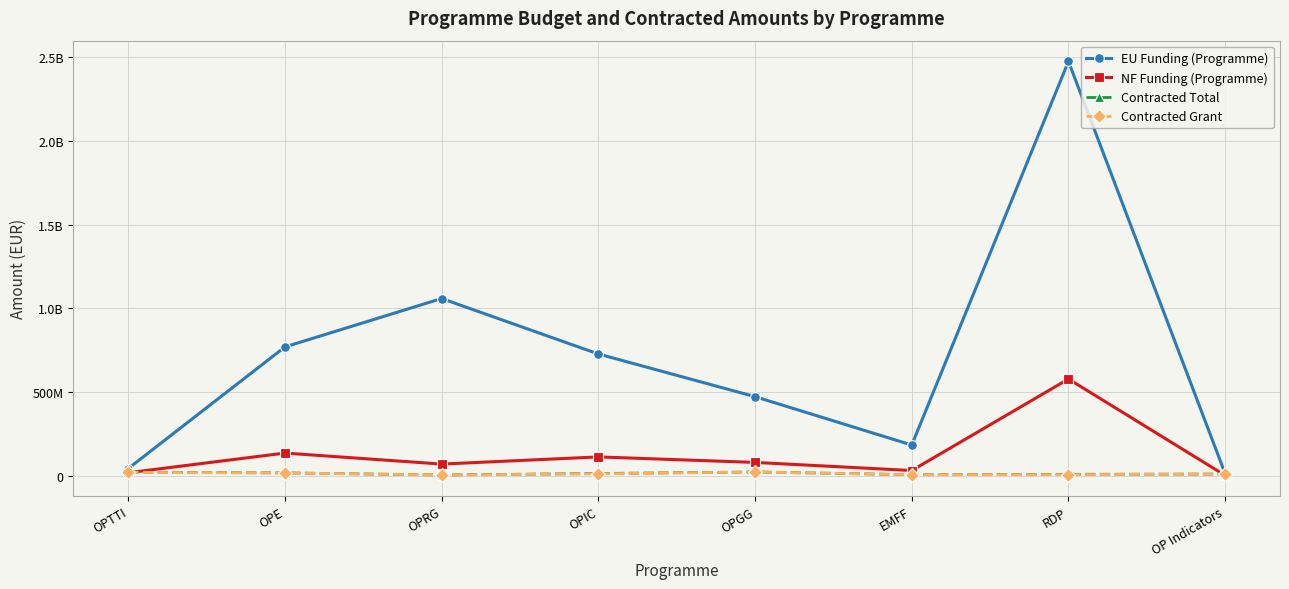

True or false: Contracted Grant and Contracted Total cross at least once.

False